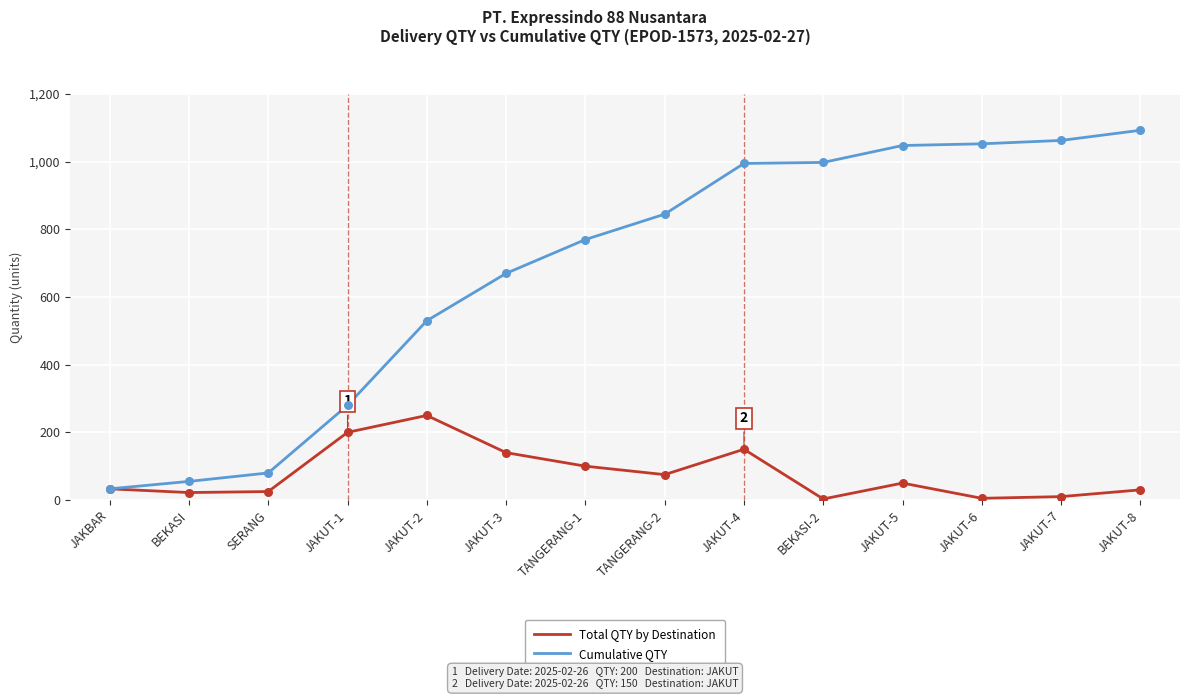

At which category is the sum across all series the highest?

JAKUT-4